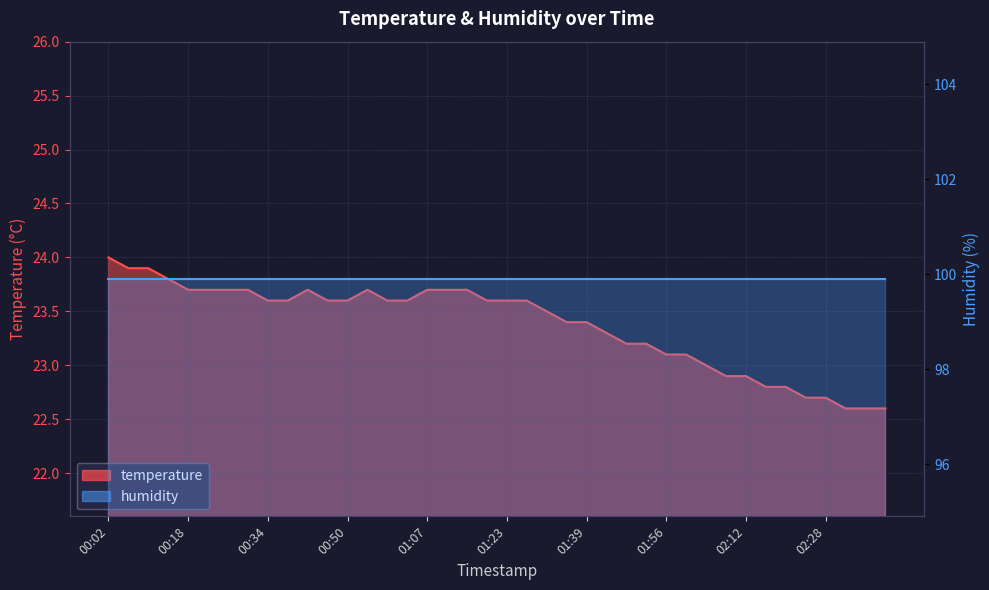

What is the sum of all values?

935.1